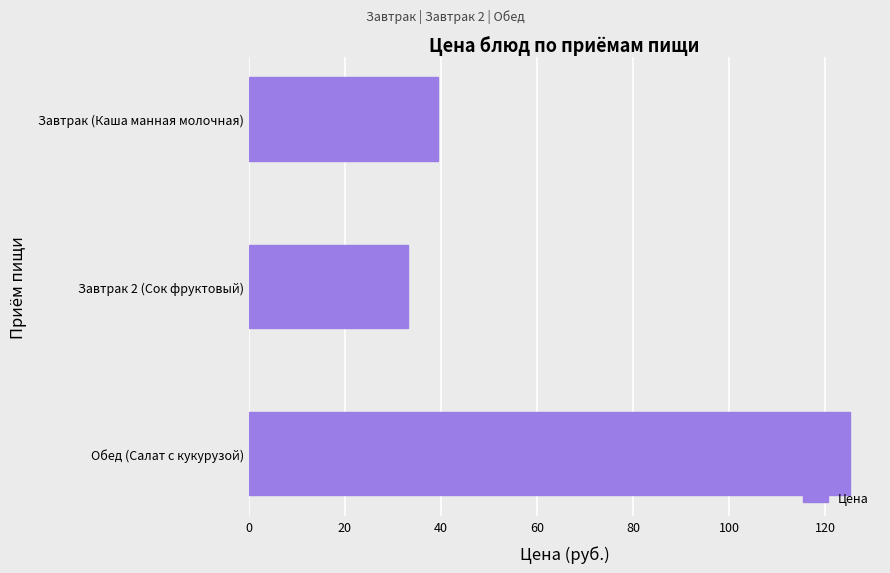

What is the maximum value shown in the chart?

125.1